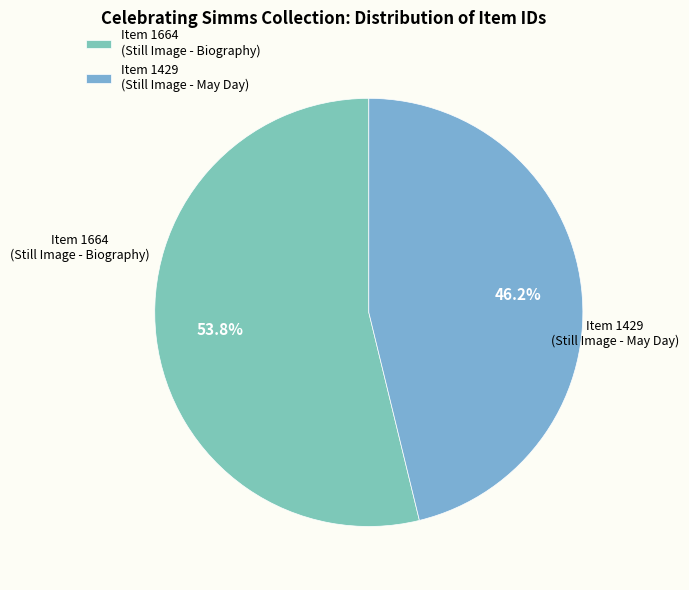

How much of the chart is everything except Item 1664 (Still Image - Biography)?

46.2%